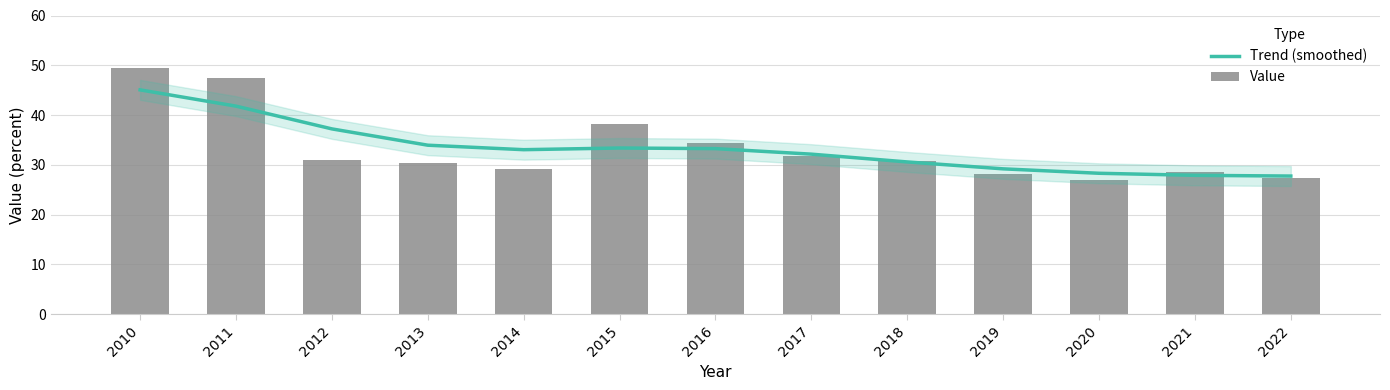

The Value series shows 31.8 at 2017. True or false?

True